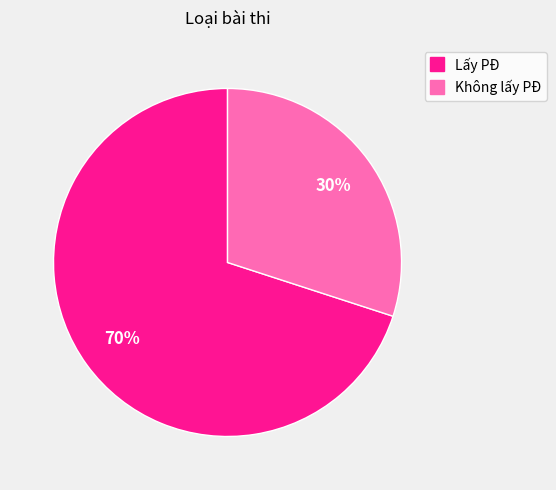

Is Lấy PĐ the majority of the pie?

Yes